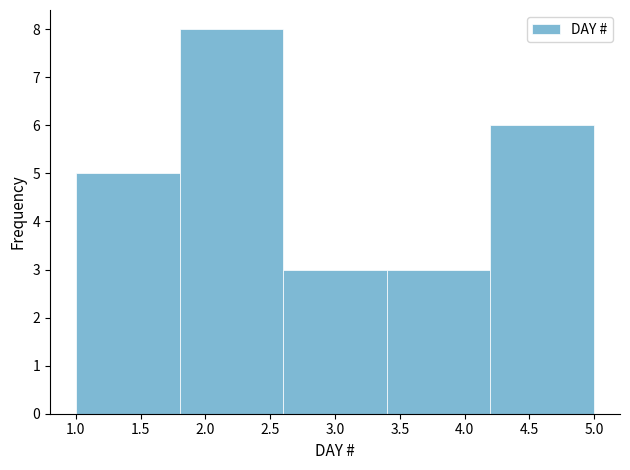

Reading left to right, transcribe this chart: for each bar, give the range it covers on the x-axis and its height. The values are not printed on the chart, so give them approximately, as read against the axis.

1.0 to 1.8: 5
1.8 to 2.6: 8
2.6 to 3.4: 3
3.4 to 4.2: 3
4.2 to 5.0: 6